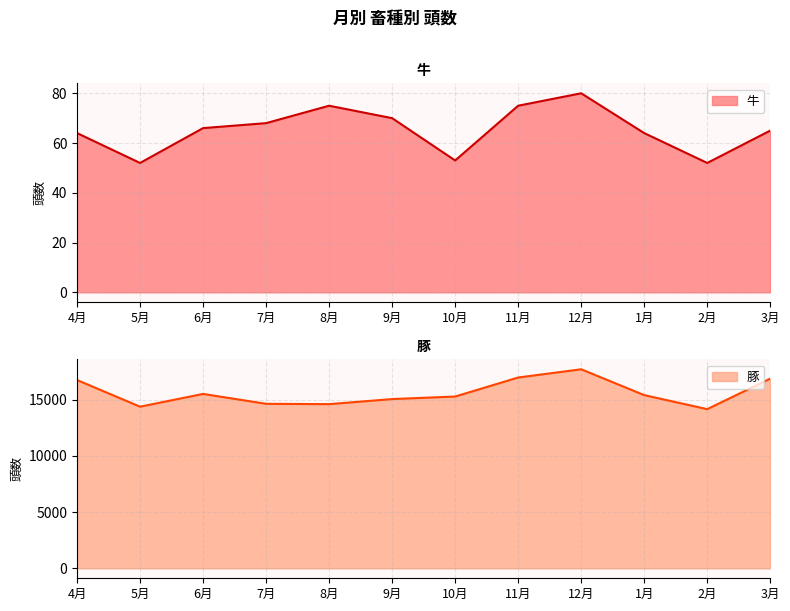

True or false: 豚 and 牛 cross at least once.

False